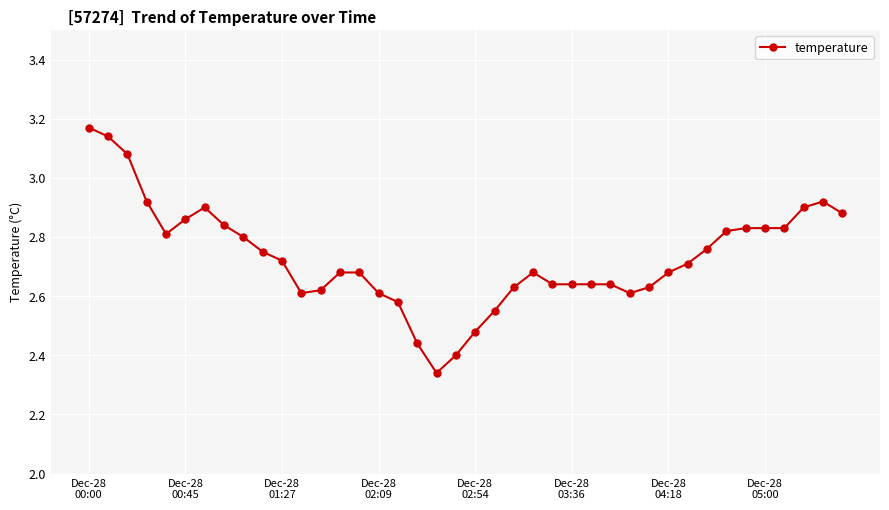

What is the difference between the maximum and minimum values?

0.8